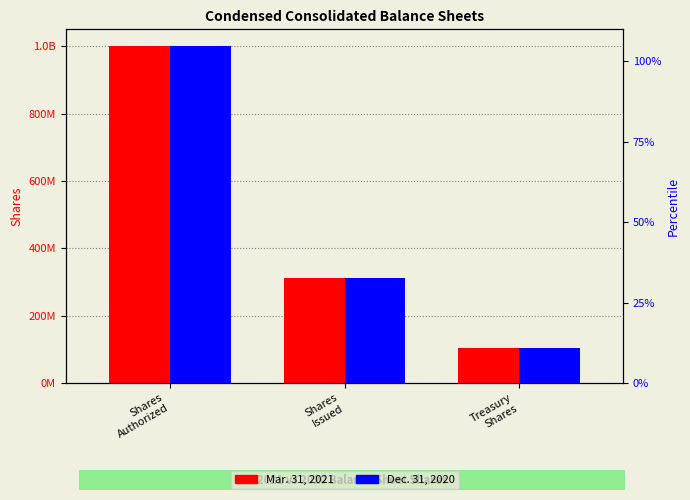

Which series has the largest total across all categories?

Mar. 31, 2021